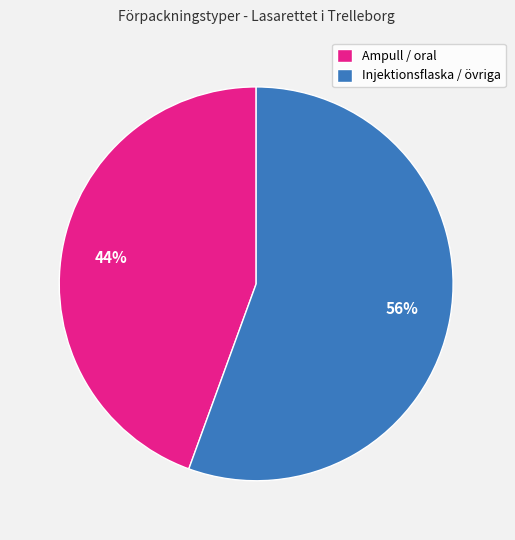

Which has a higher value, Injektionsflaska / övriga or Ampull / oral?

Injektionsflaska / övriga